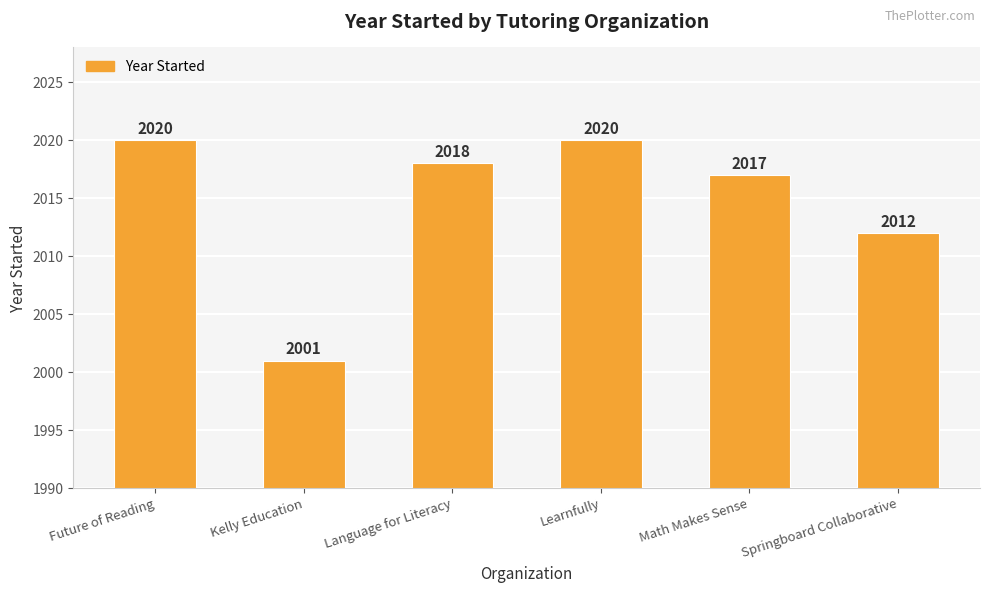

What is the greatest value displayed?

2020